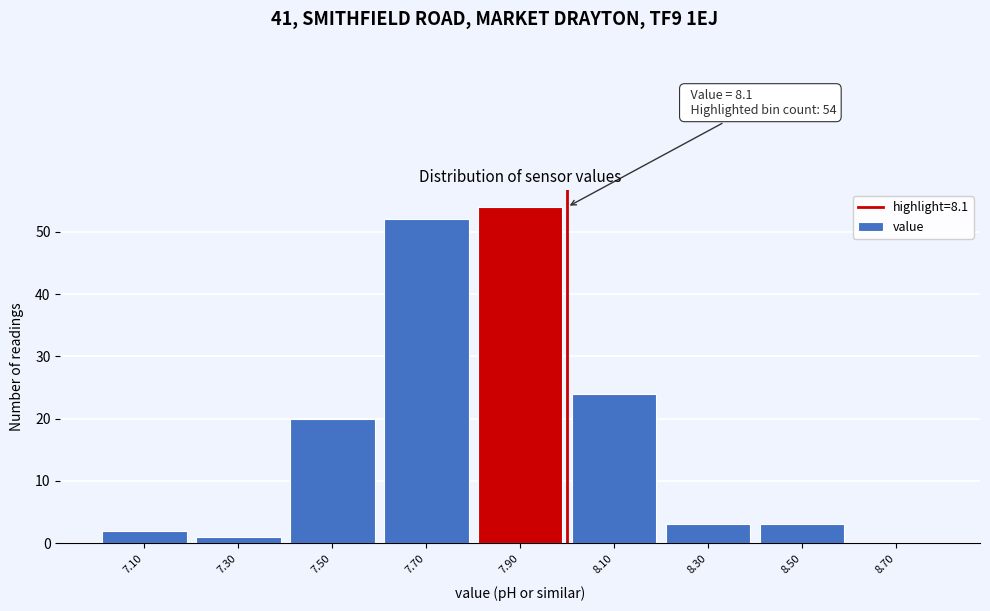

Reading left to right, list all the values displayed in this chart.

7.10=2	7.30=1	7.50=20	7.70=52	7.90=54	8.10=24	8.30=3	8.50=3	8.70=0